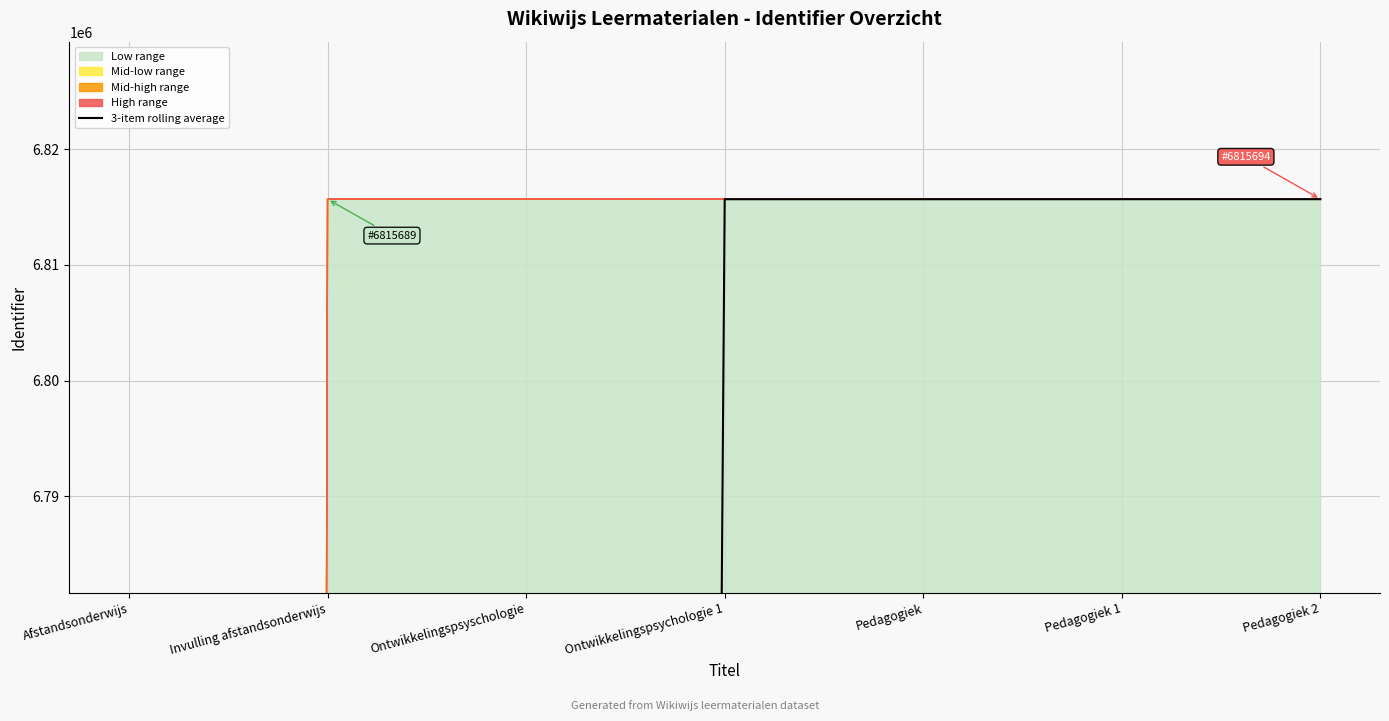

Which category has the highest value across all series?

Pedagogiek 2